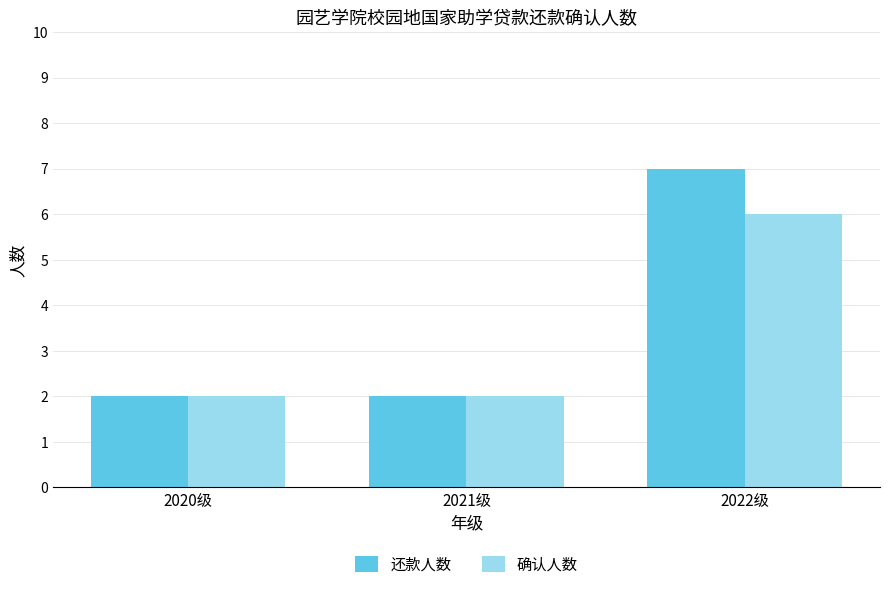

What is the label of the 3rd bar from the left?

2022级